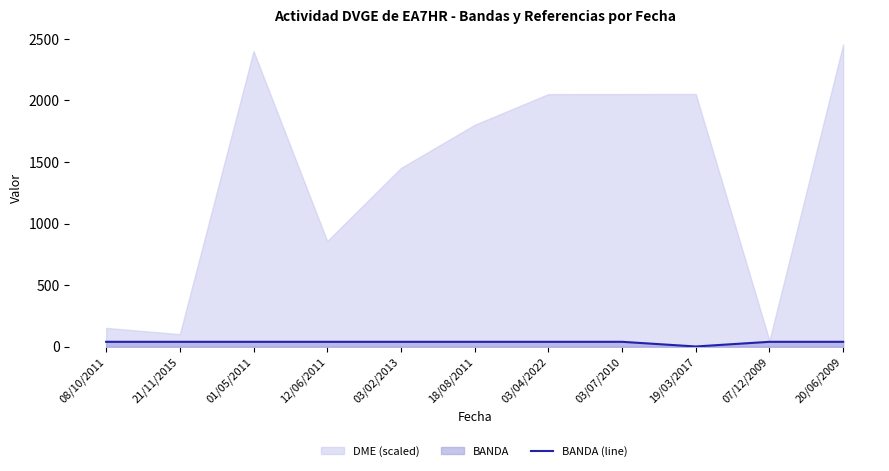

What is the difference between the maximum and minimum values?

38